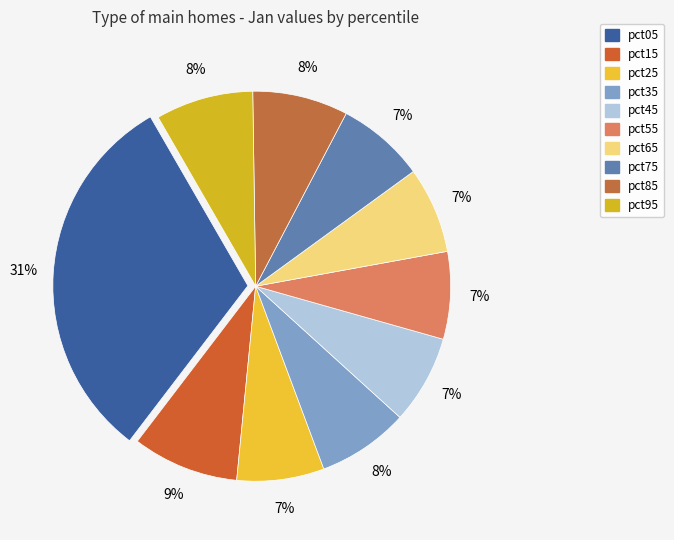

Do pct15 and pct35 together represent more than half of the pie?

No